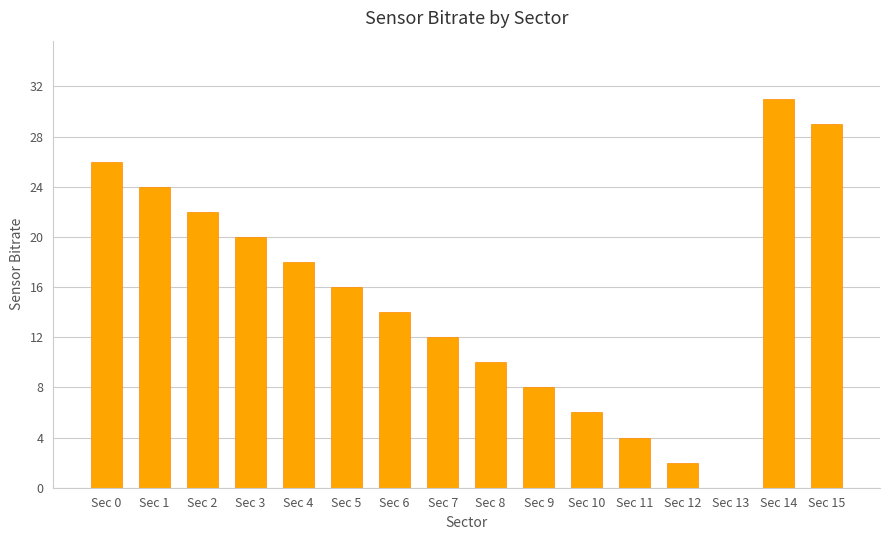

Reading left to right, transcribe all the data shown in this chart.

26	24	22	20	18	16	14	12	10	8	6	4	2	0	31	29